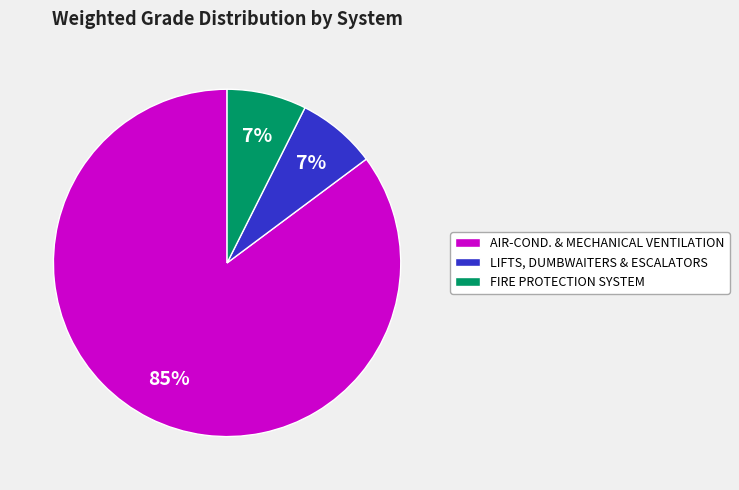

To the nearest percent, what is the combined percentage of AIR-COND. & MECHANICAL VENTILATION and LIFTS, DUMBWAITERS & ESCALATORS?

93%